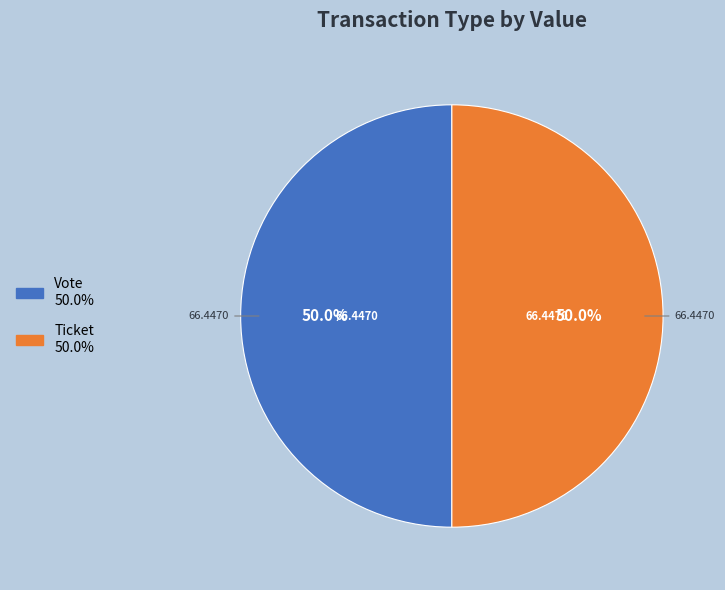

Rank the categories by value from highest to lowest.

Vote (io_index=1), Ticket (io_index=0)